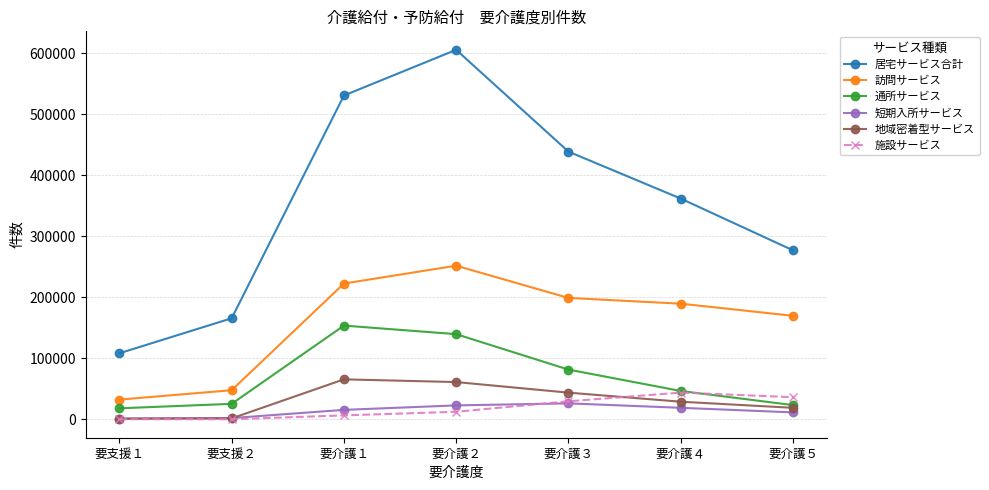

Which label corresponds to the largest value in the chart?

要介護２